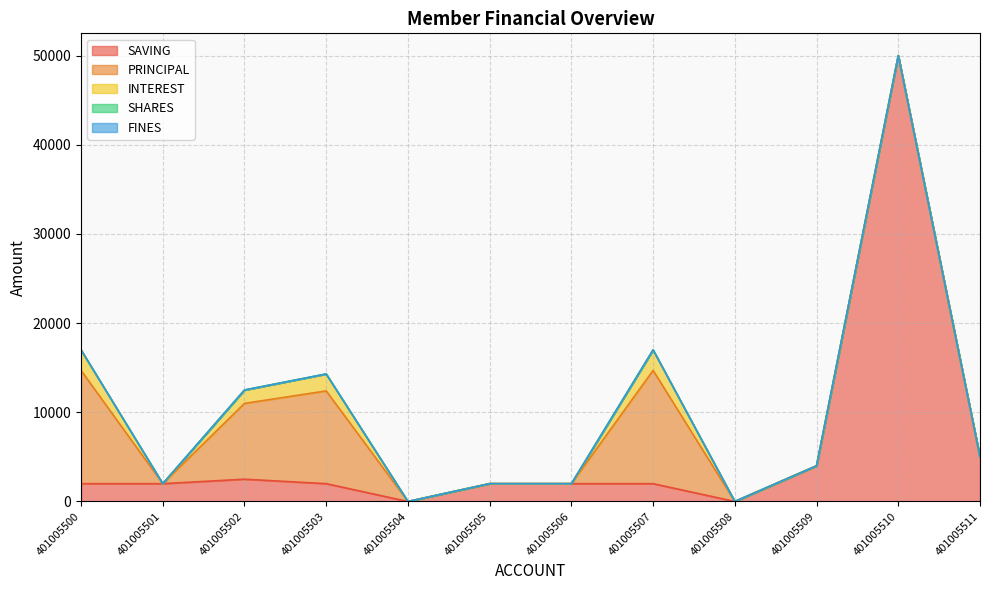

Which category has the highest value across all series?

401005510